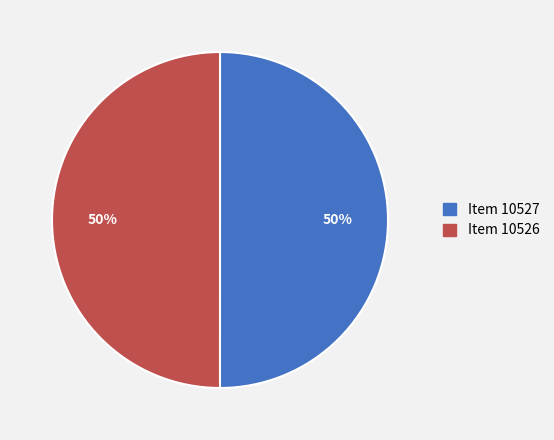

The Item 10526 slice represents 50% of the pie. True or false?

True